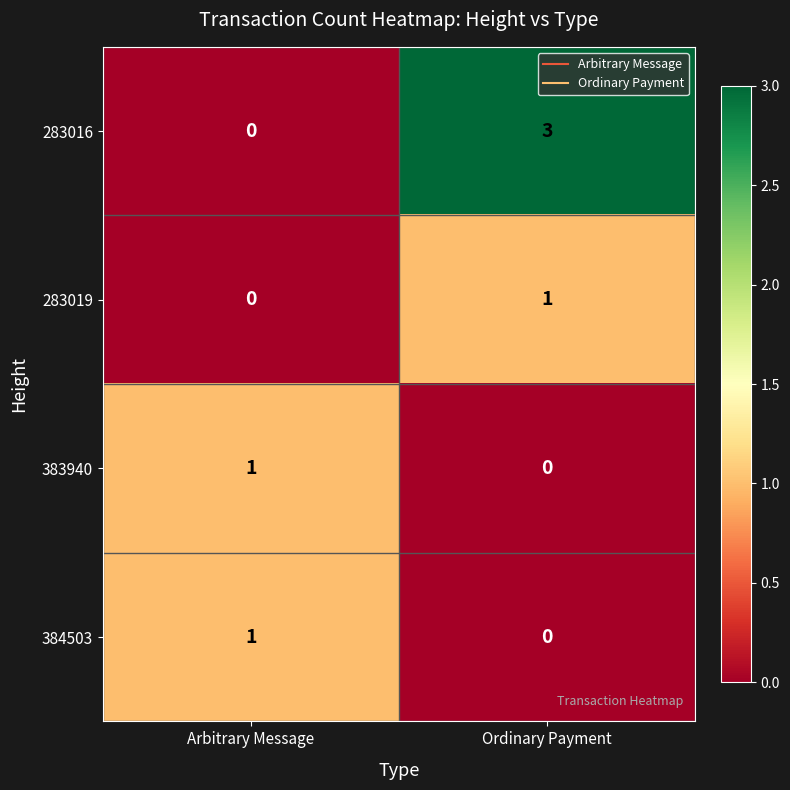

Reading left to right, transcribe all the data shown in this chart.

283016: Arbitrary Message=0	Ordinary Payment=3
283019: Arbitrary Message=0	Ordinary Payment=1
383940: Arbitrary Message=1	Ordinary Payment=0
384503: Arbitrary Message=1	Ordinary Payment=0